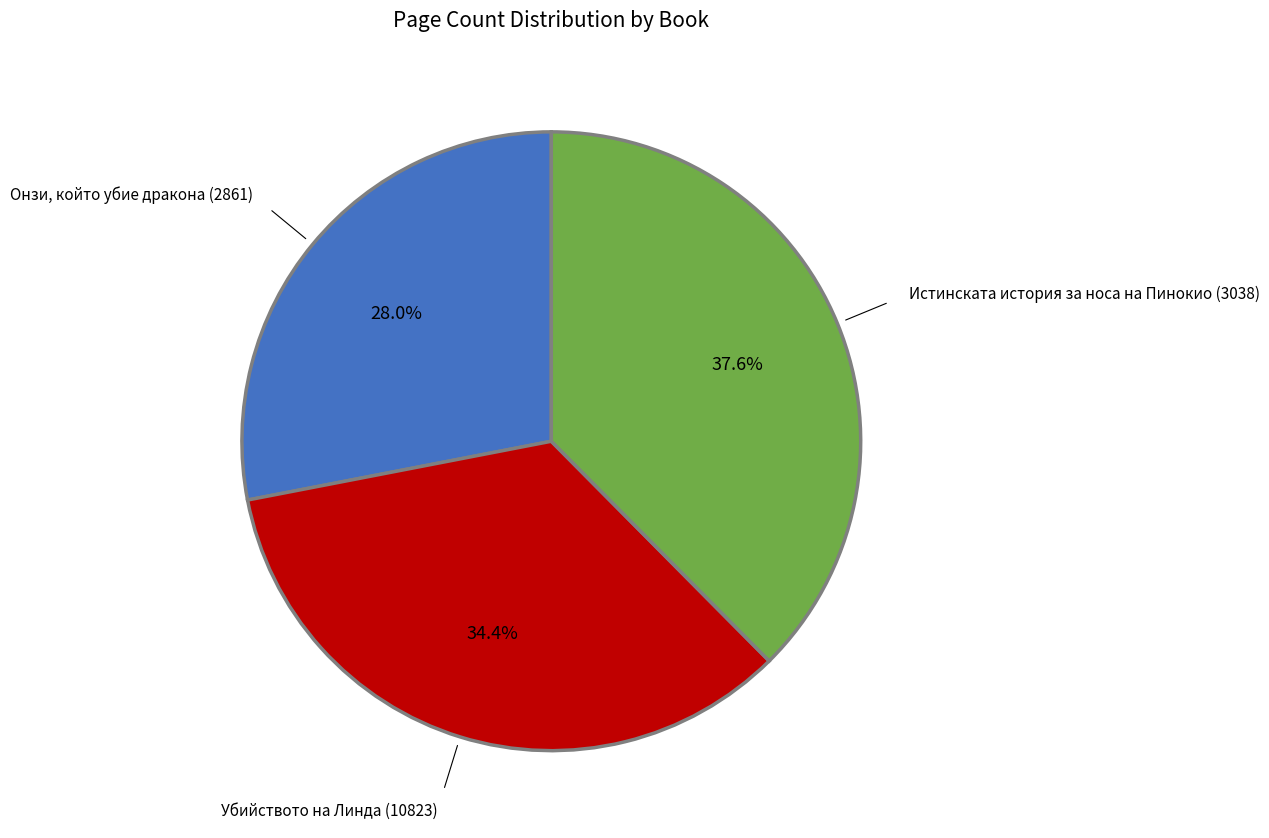

Is there a majority slice in this chart?

No